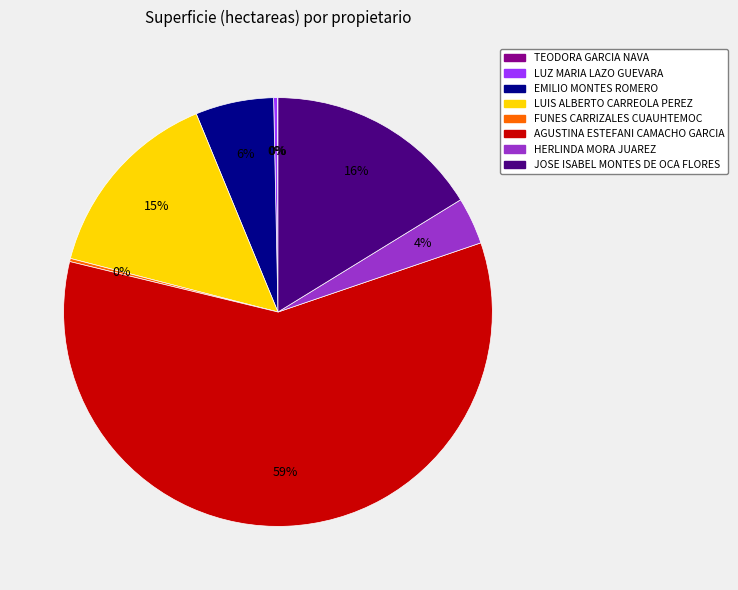

Is the sum of JOSE ISABEL MONTES DE OCA FLORES and HERLINDA MORA JUAREZ greater than half?

No